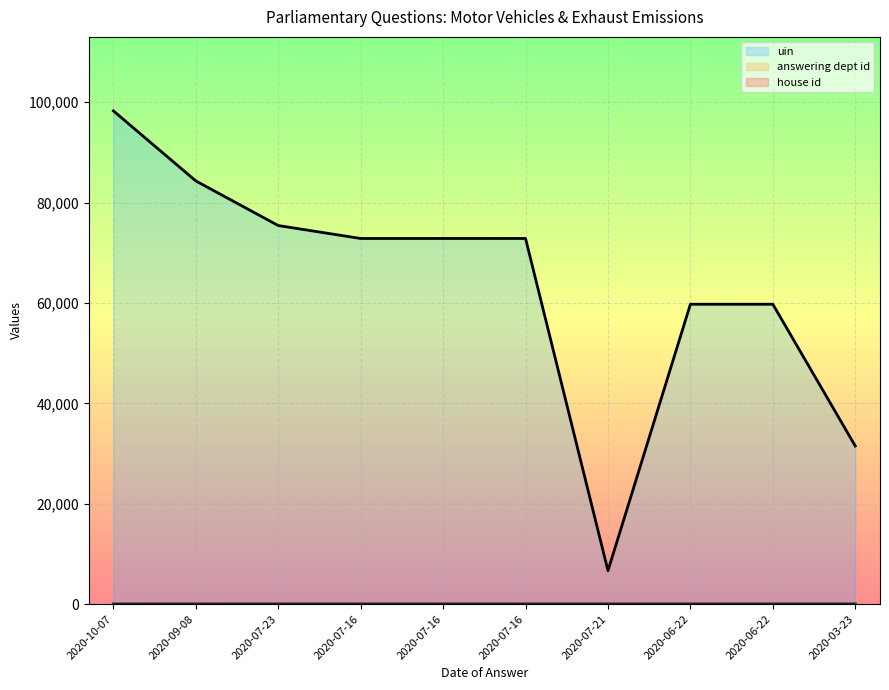

Where is answering dept id nearest to the value 14?

2020-09-08